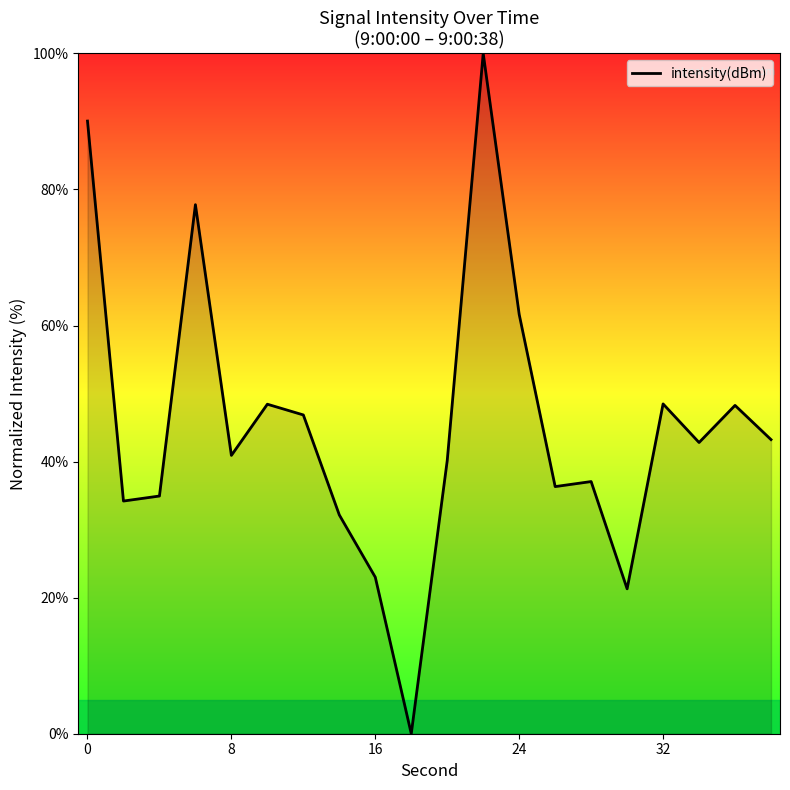

What is the greatest value displayed?

100.0